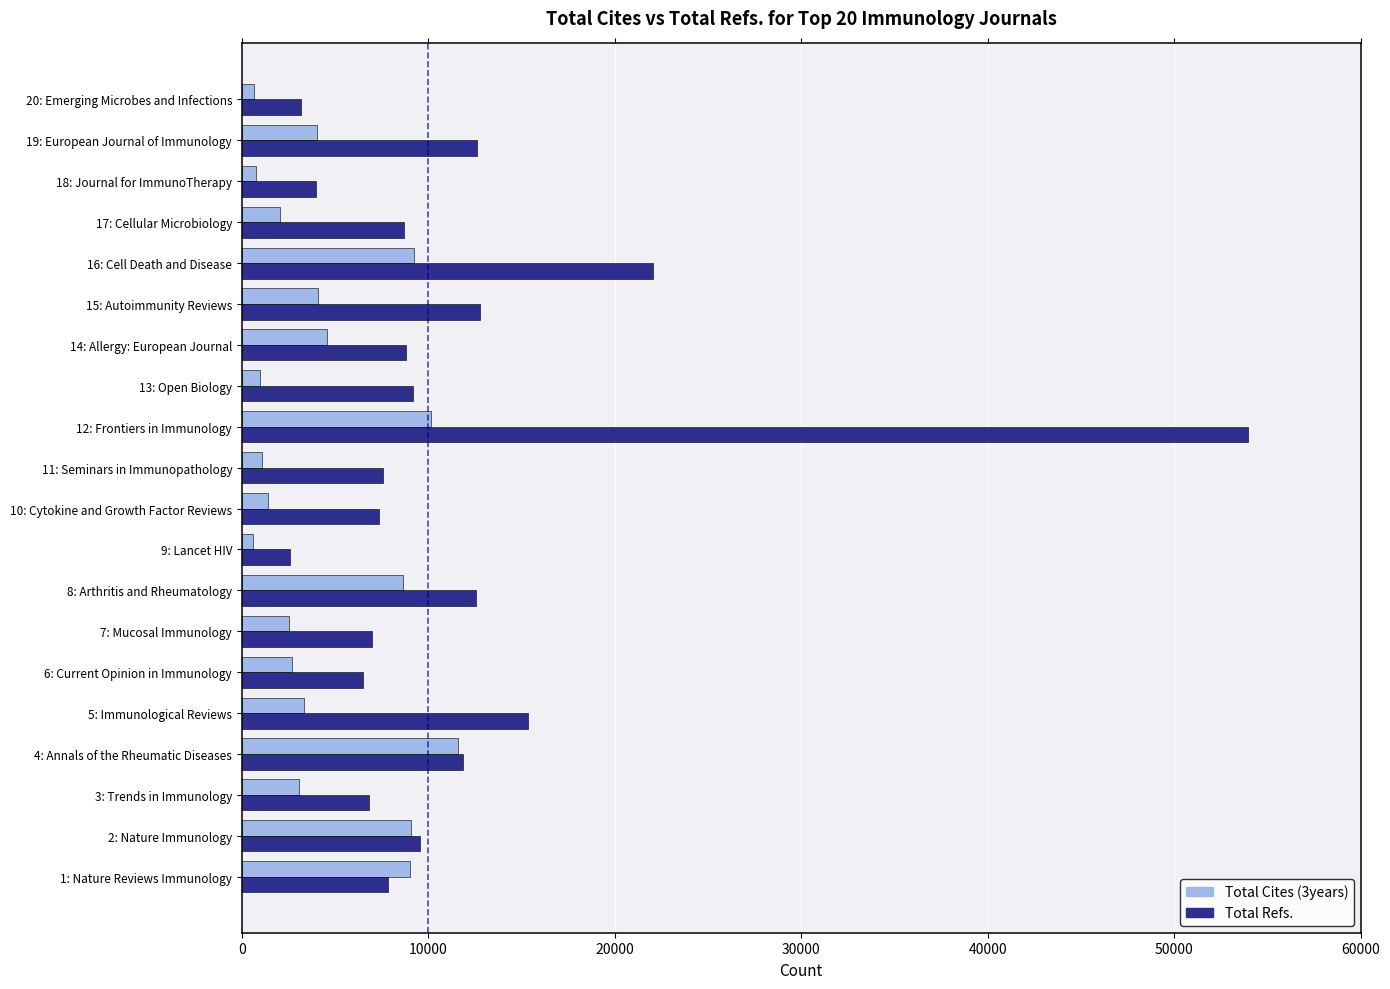

What is the difference between the maximum and minimum values in the Total Cites (3years) series?

10989